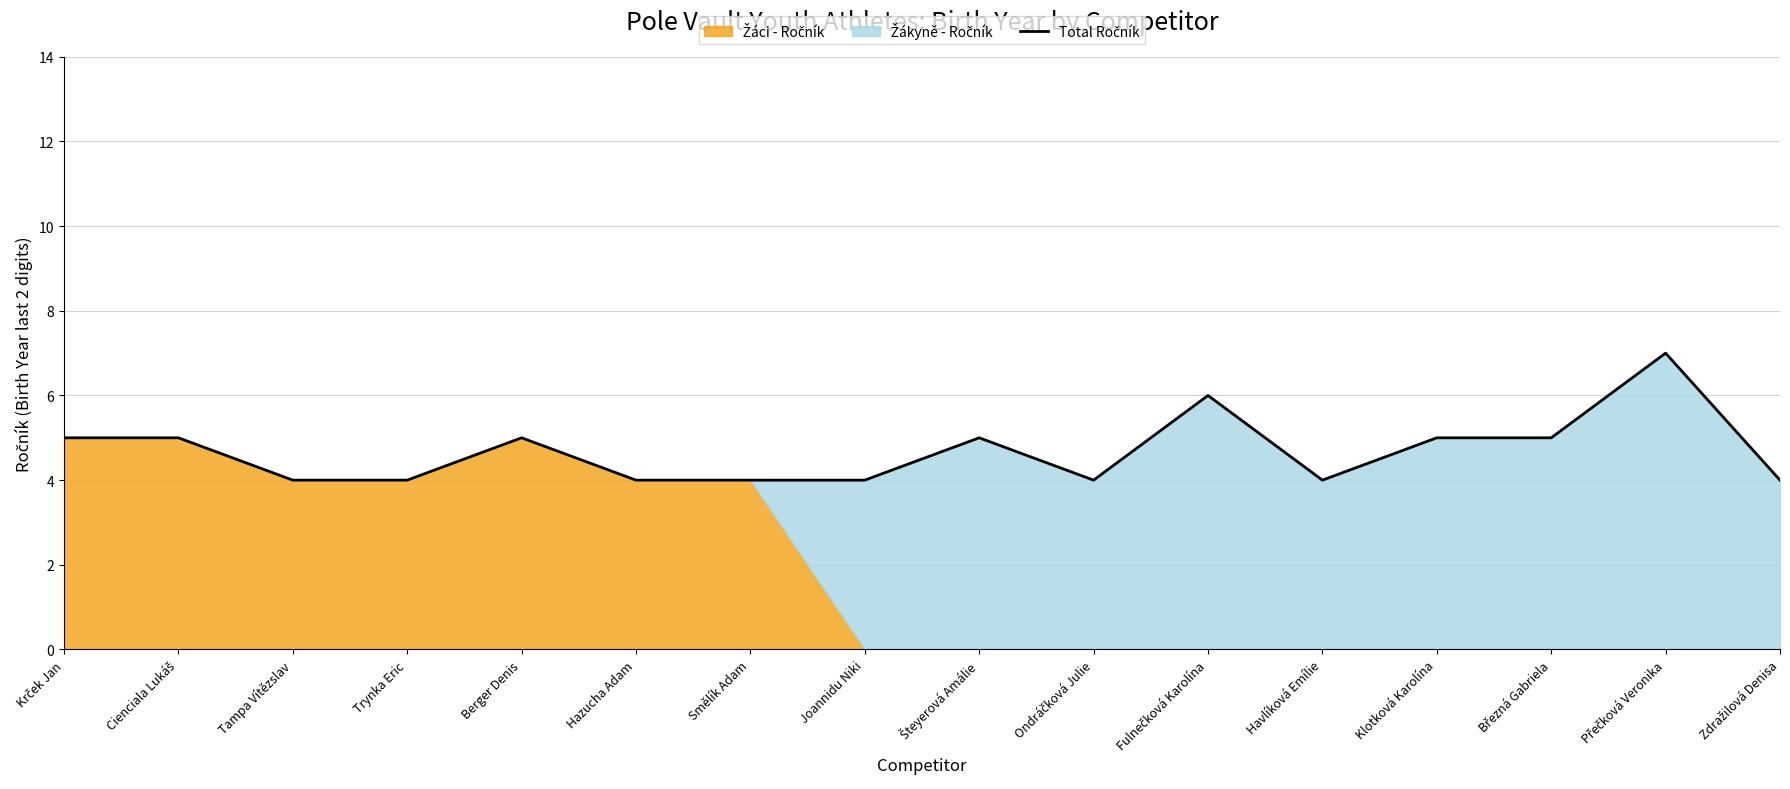

What is the average value?

5